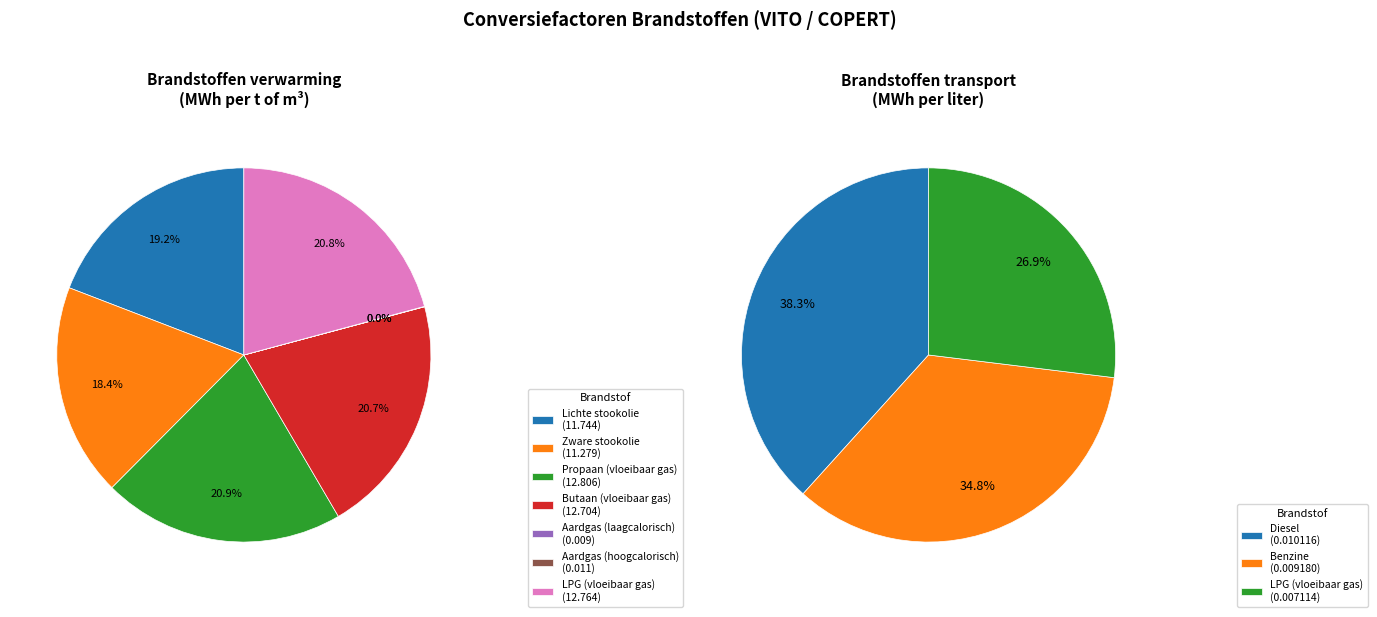

How many slices are in this pie chart?

7